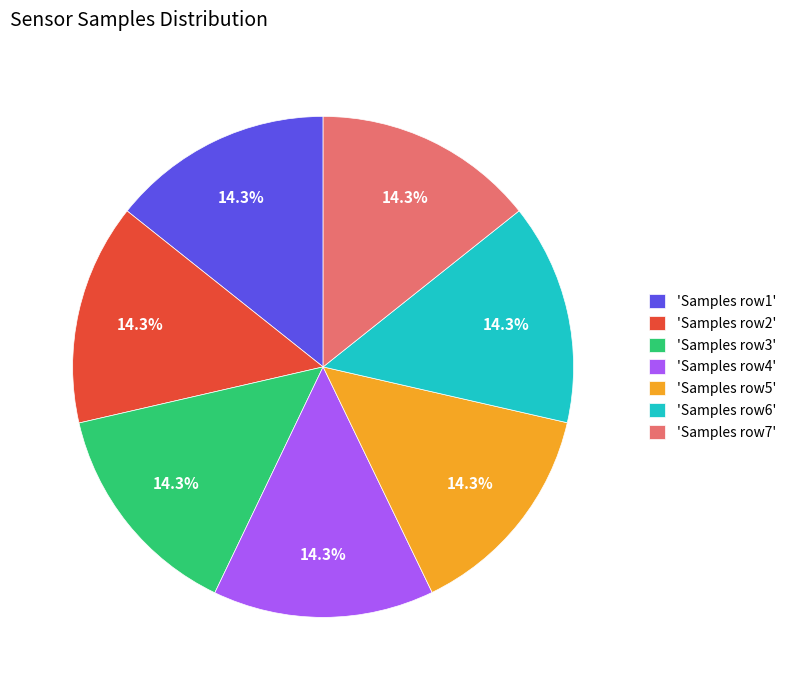

To the nearest percent, what is the average slice percentage?

14%